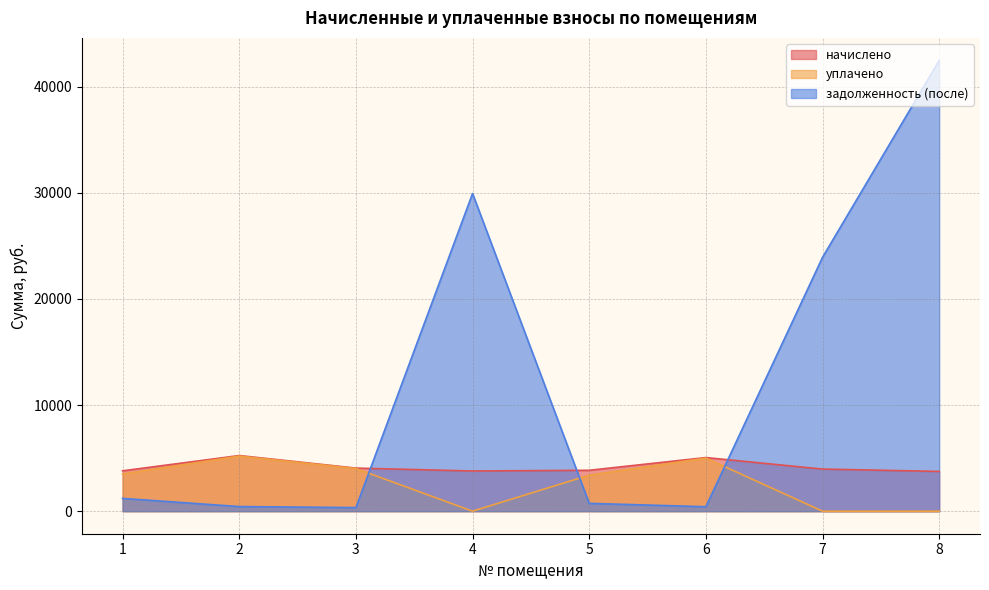

Which category has the highest value across all series?

8